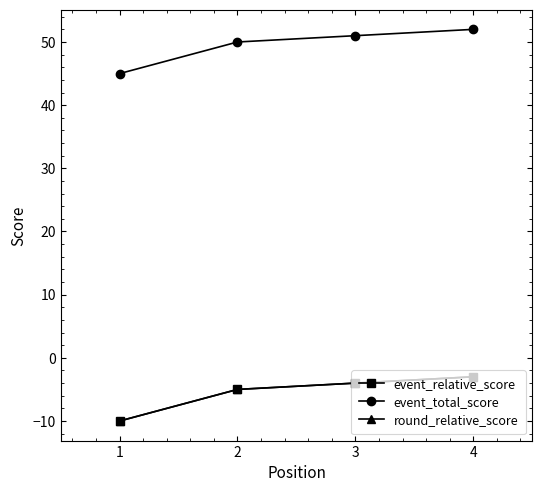

Is this an area chart (filled region under the line)?

No